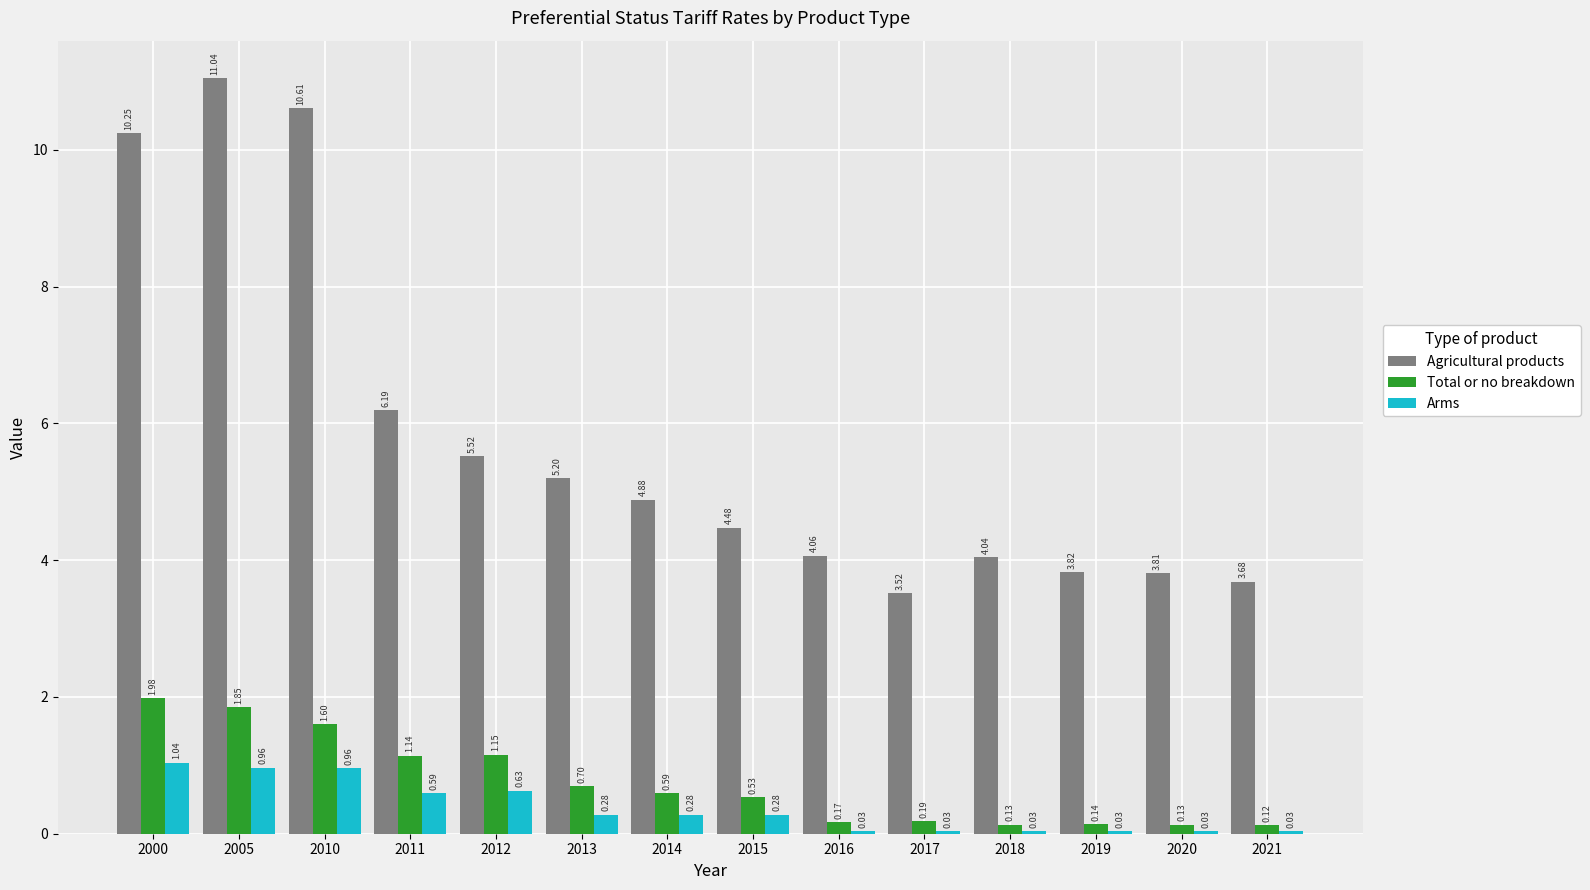

At which category is the sum across all series the highest?

2005